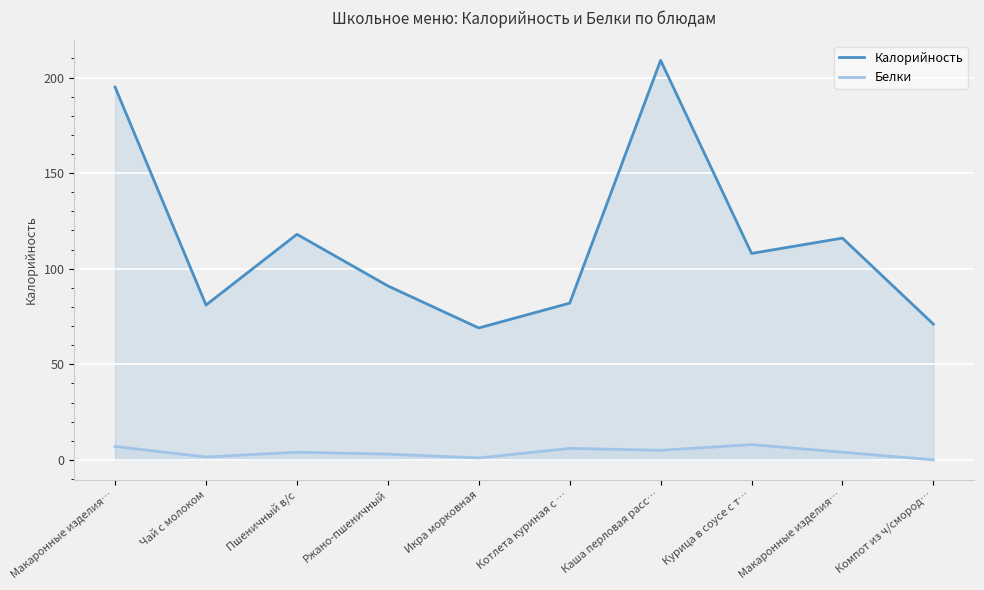

At which label does Белки first exceed 4?

Макаронные изделия…